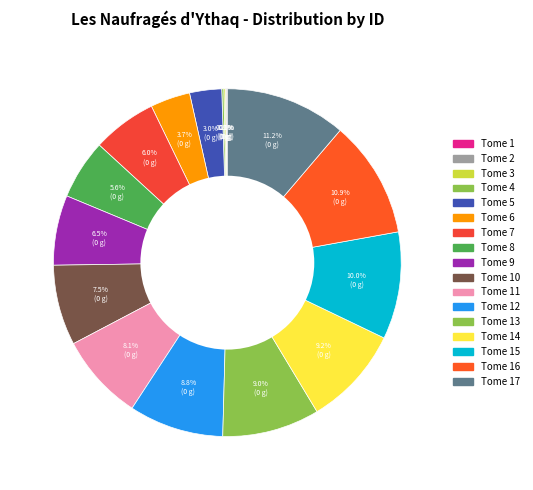

Does any single category account for the majority?

No